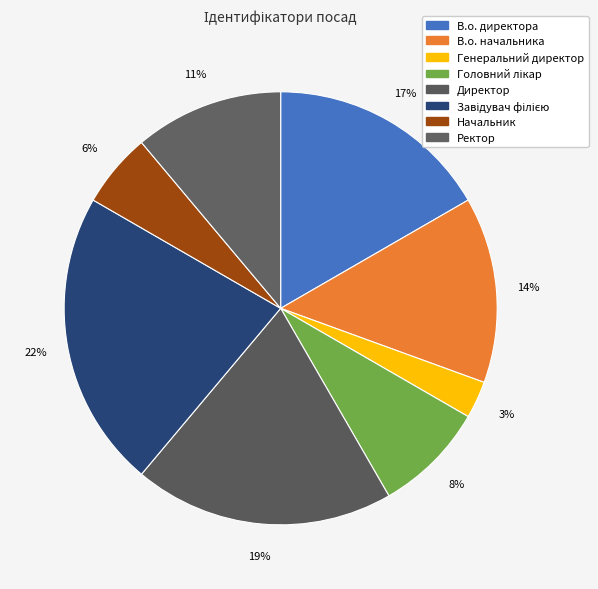

Is there a majority slice in this chart?

No